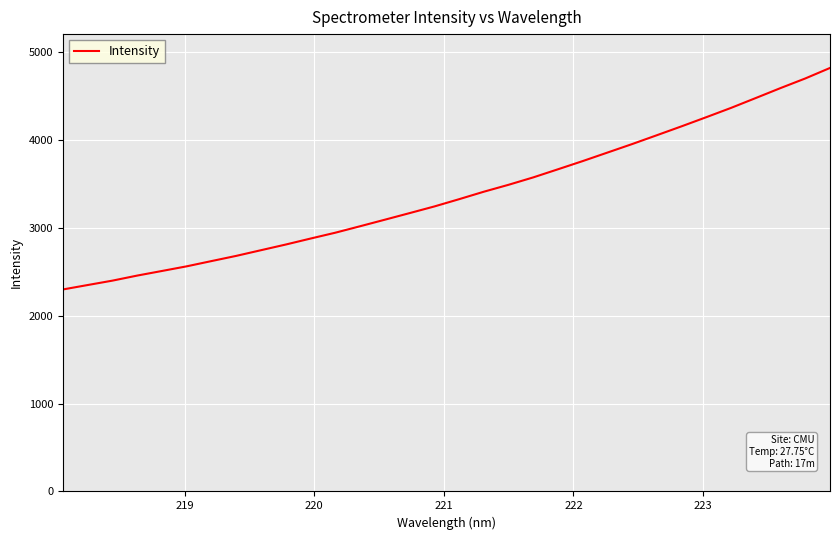

What is the greatest value displayed?

4815.2